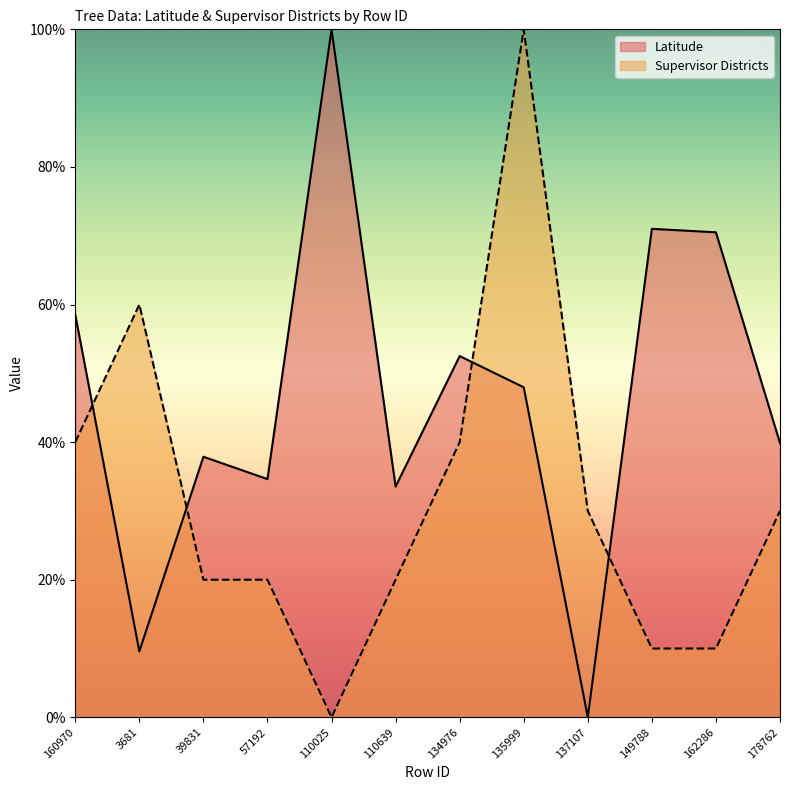

Rank the series at 134976 from lowest to highest value.

Supervisor Districts, Latitude